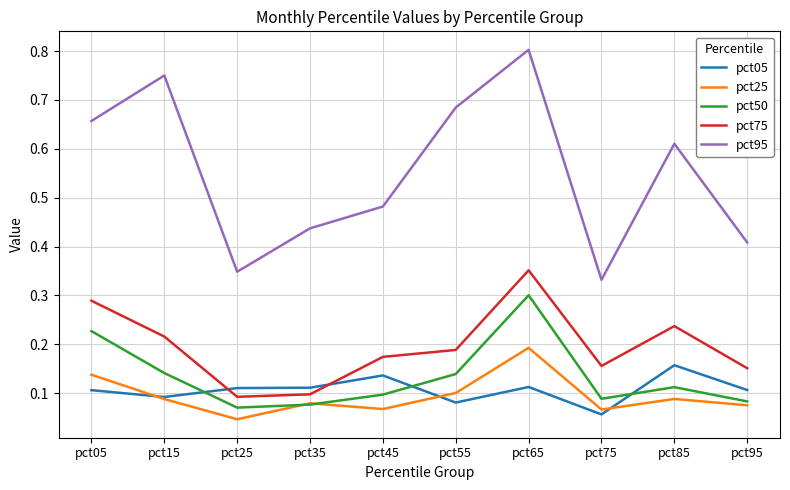

Where is pct25 nearest to the value 0?

pct25